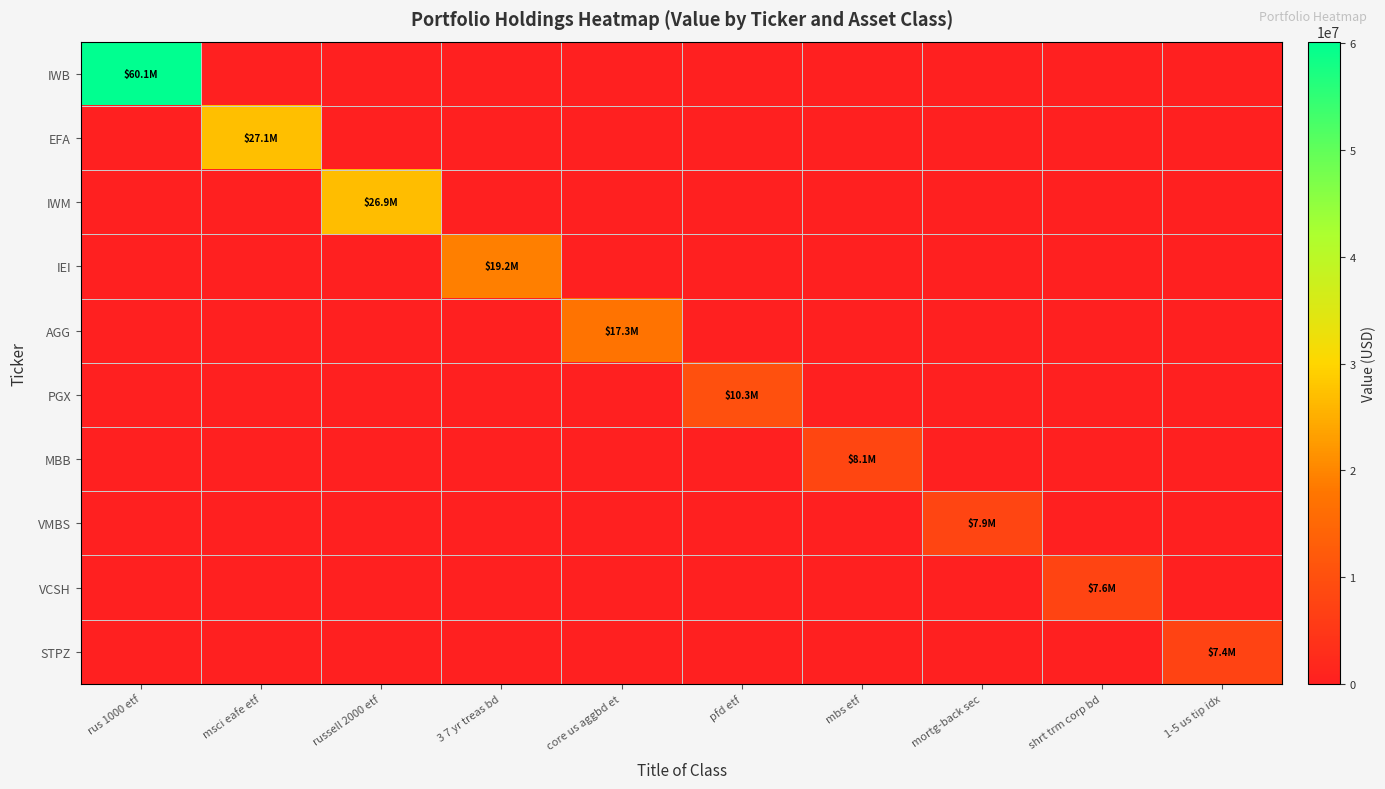

What is the total value across all series at pfd etf?

10270000